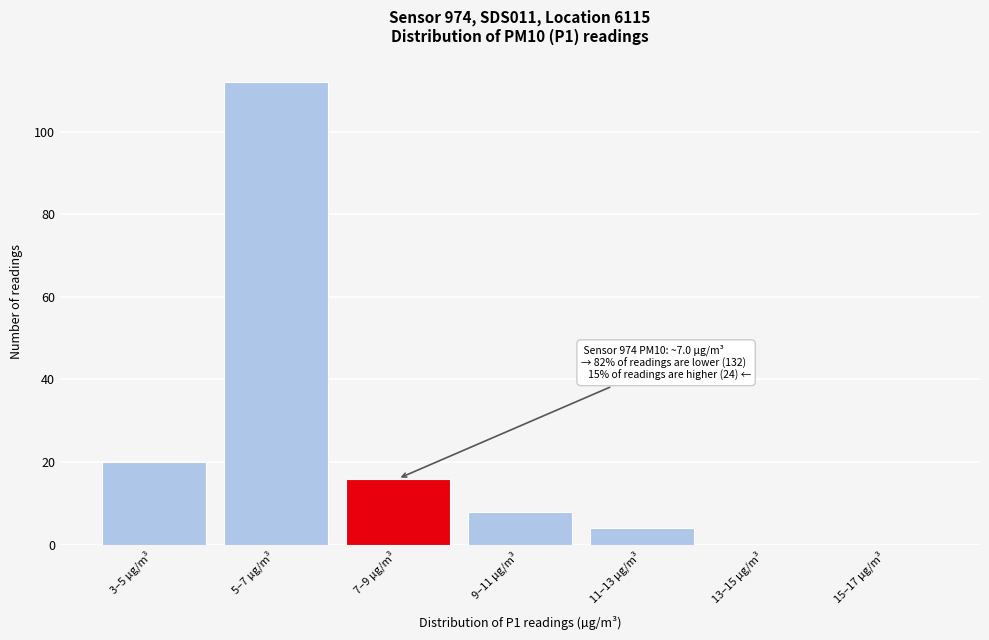

Reading left to right, transcribe all the data shown in this chart.

3–5 µg/m³=20	5–7 µg/m³=112	7–9 µg/m³=16	9–11 µg/m³=8	11–13 µg/m³=4	13–15 µg/m³=0	15–17 µg/m³=0